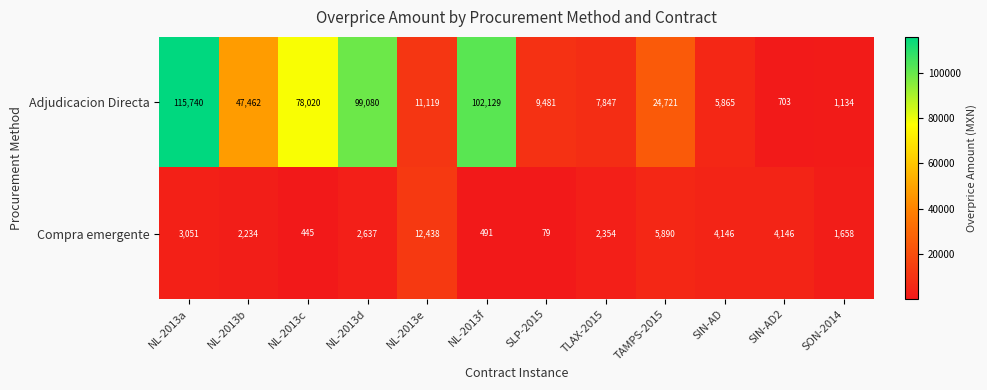

What is the smallest value displayed?

79